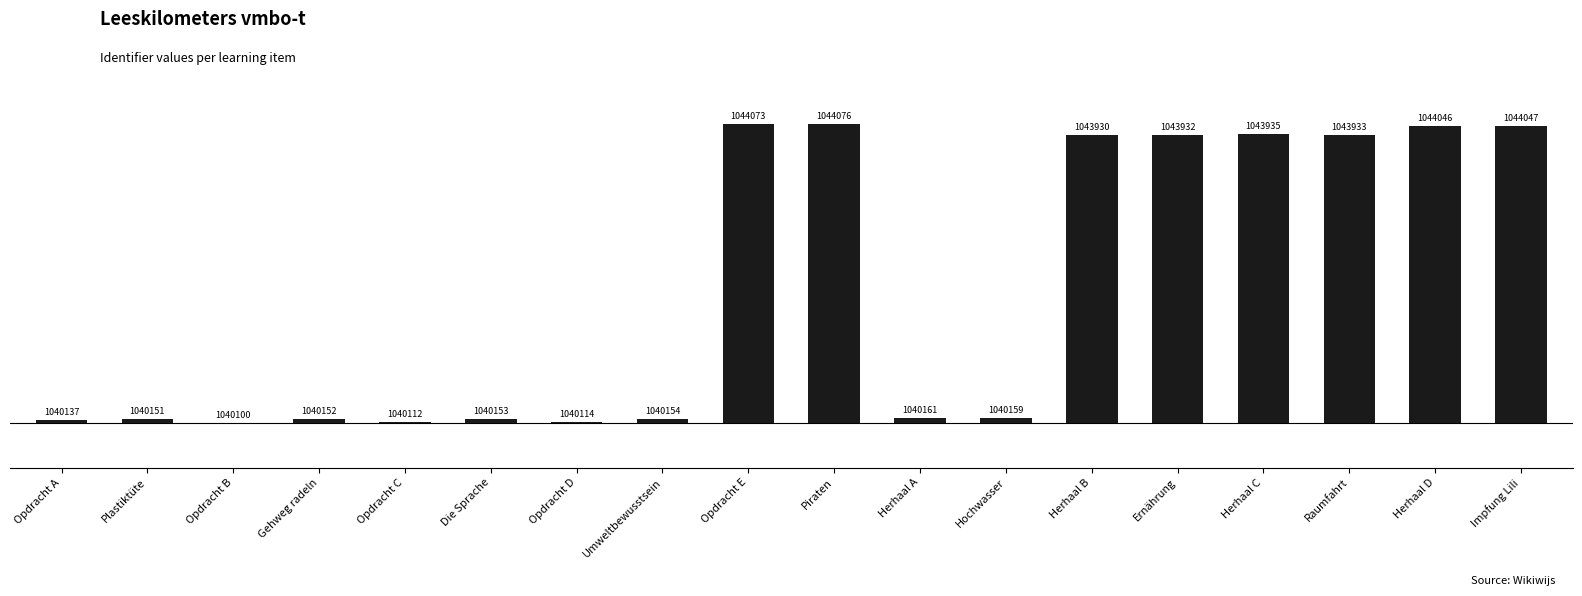

True or false: the data shows 51 at Plastiktüte.

True